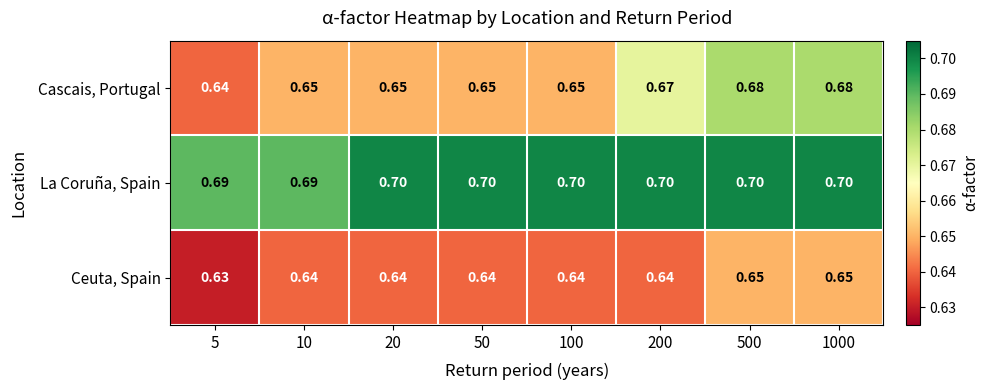

Rank the series by their maximum value, from lowest to highest.

Ceuta, Spain, Cascais, Portugal, La Coruña, Spain